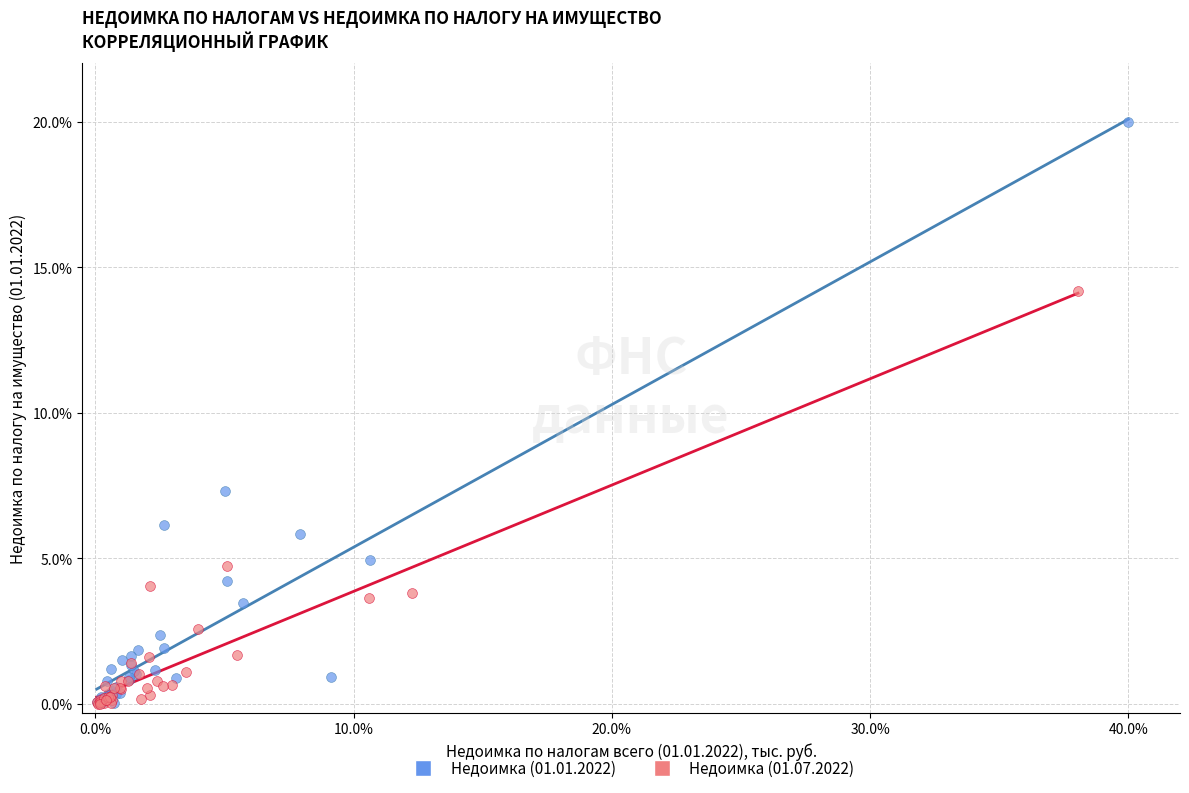

Which series has the largest Y range (max minus min)?

Недоимка (01.01.2022)